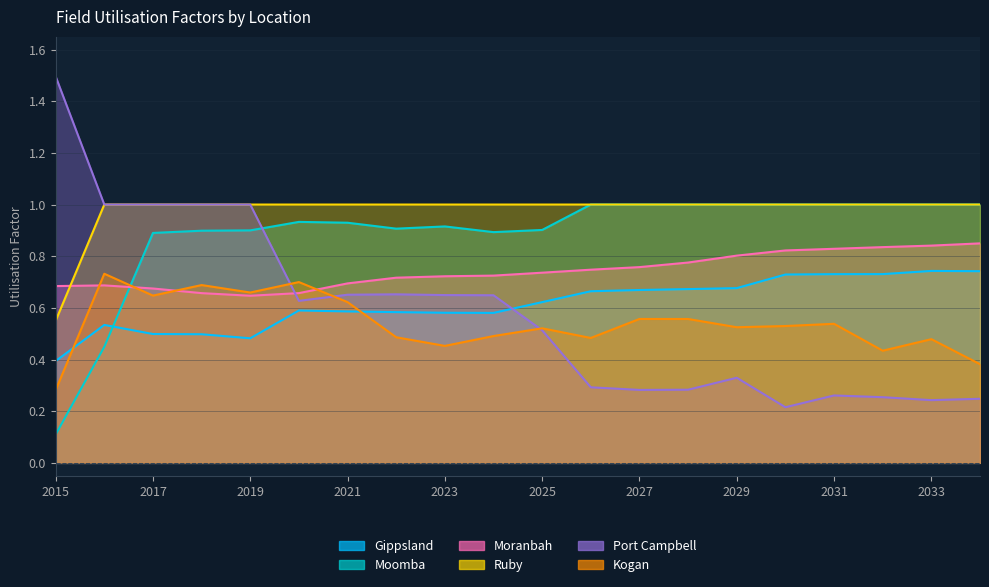

Does the chart display data point markers on the line(s)?

No